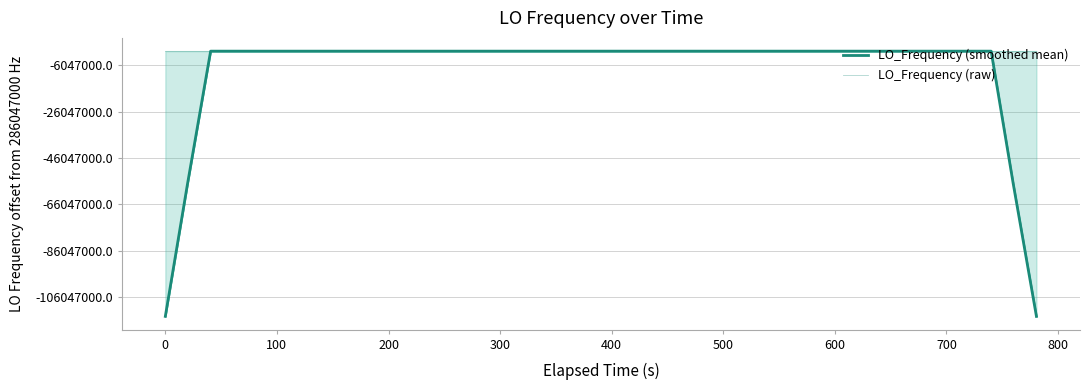

Is it true that LO_Frequency (raw) equals 286046999.5 at 0?

True